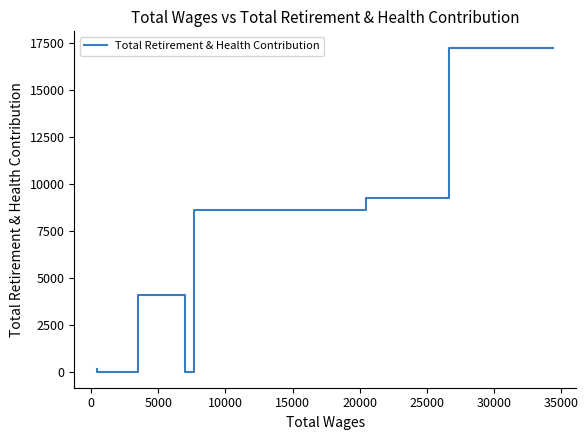

How many points are higher than both their immediate neighbors (excluding endpoints)?

1